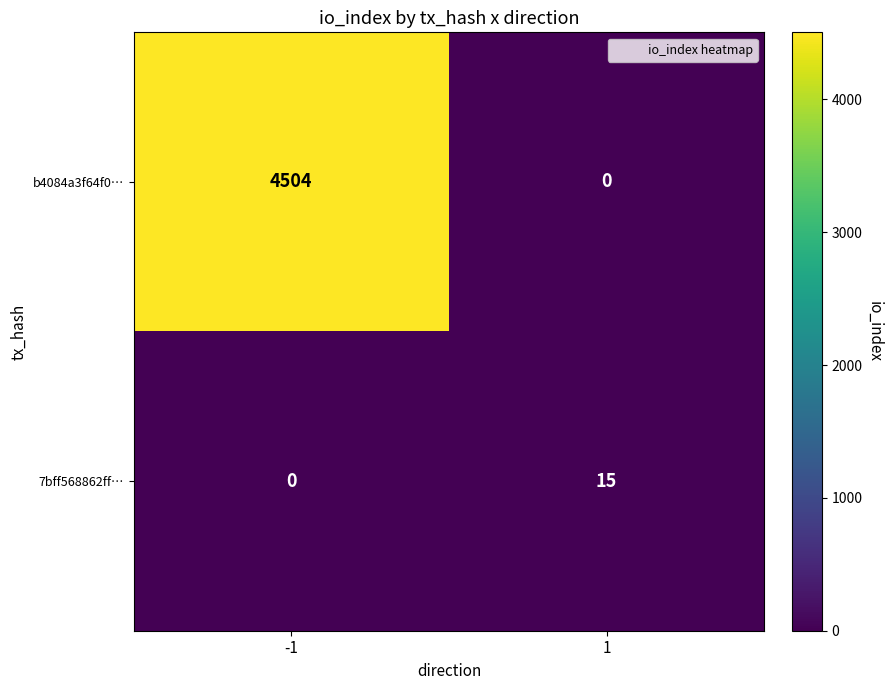

What is the total value across all series at -1?

4504